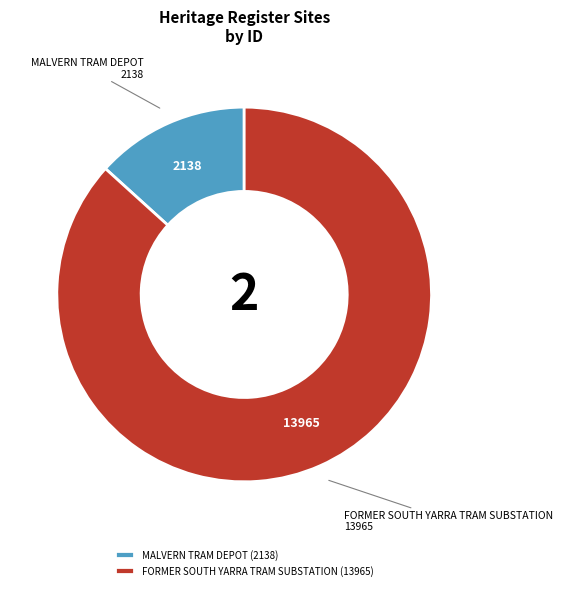

Does any single category account for the majority?

Yes